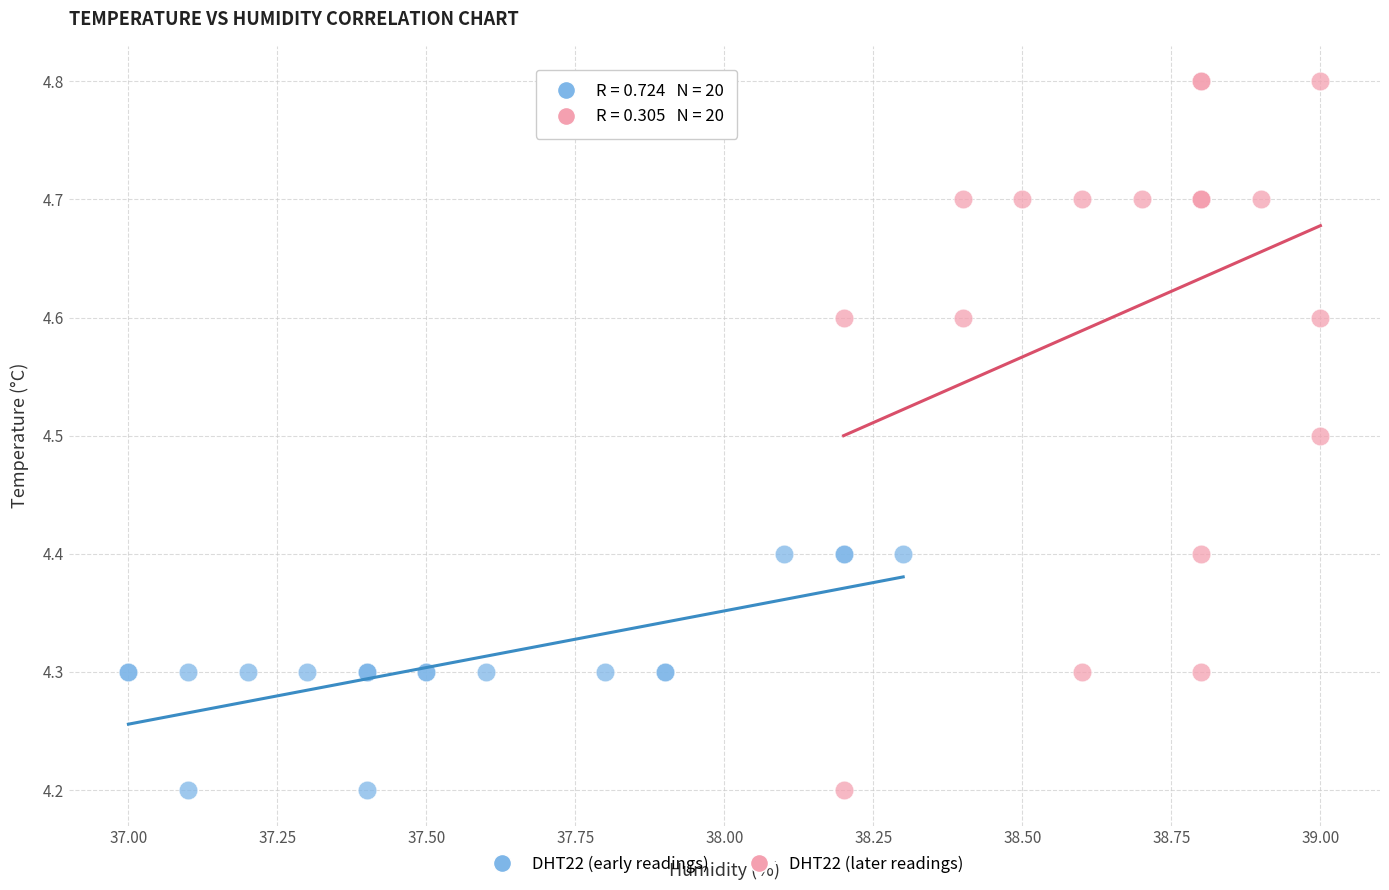

What are all the series names shown in the legend?

DHT22 (early readings), DHT22 (later readings)